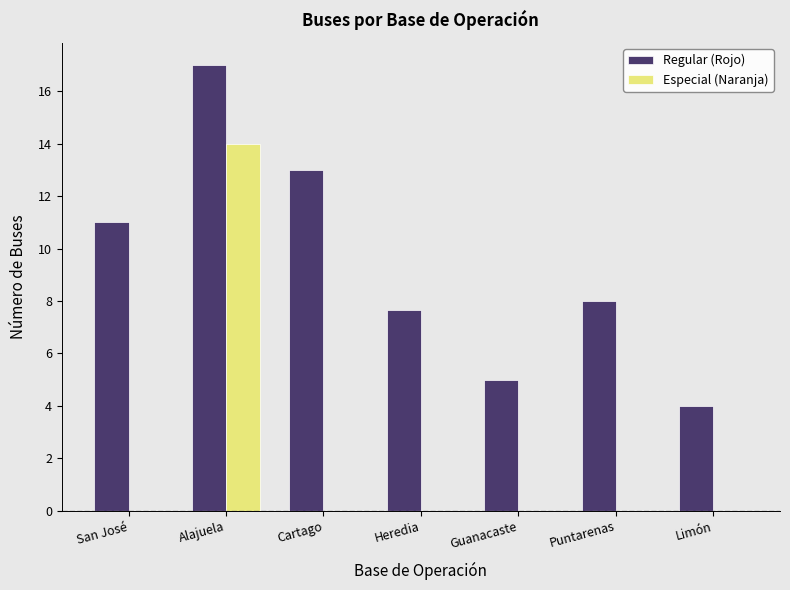

Which series has the largest range (max minus min)?

Especial (Naranja)